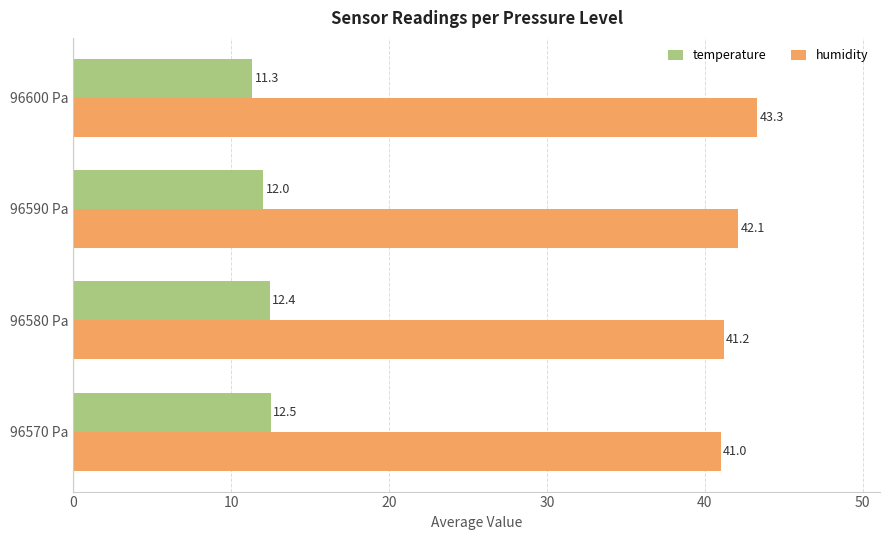

Which label corresponds to the smallest value in the chart?

96600 Pa